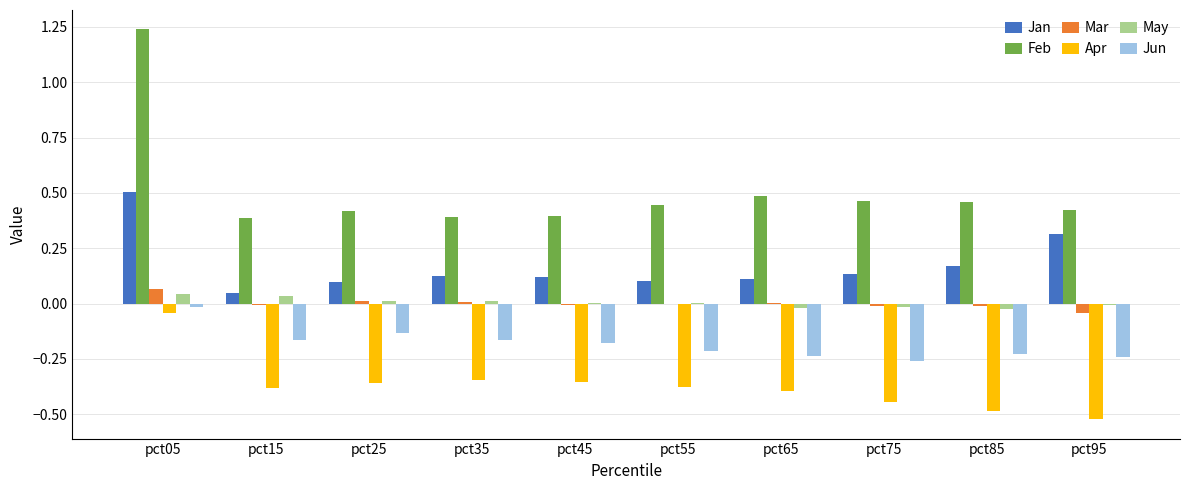

How many Jan values are between 0 and 1?

10